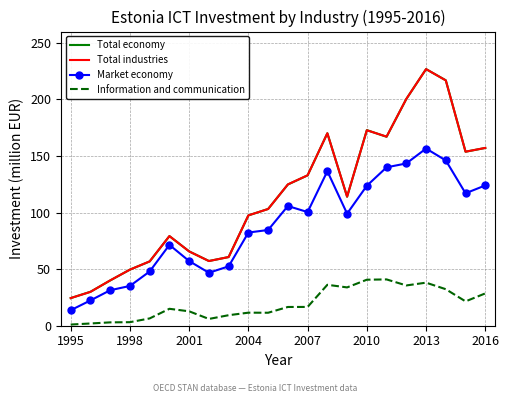

True or false: Total economy and Market economy cross at least once.

False